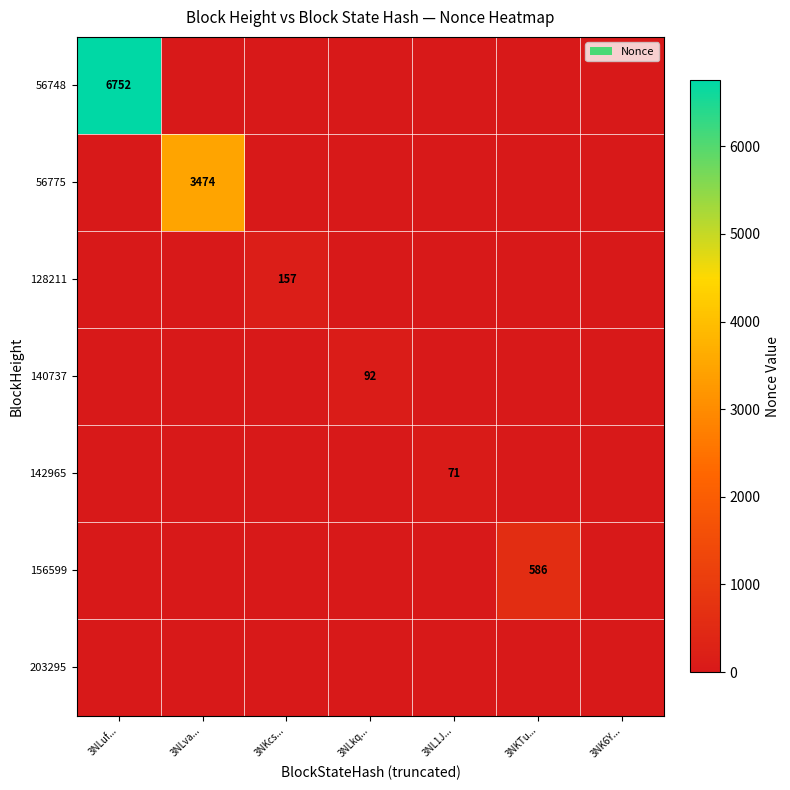

The 128211 series shows 157 at 3NKcs.... True or false?

True